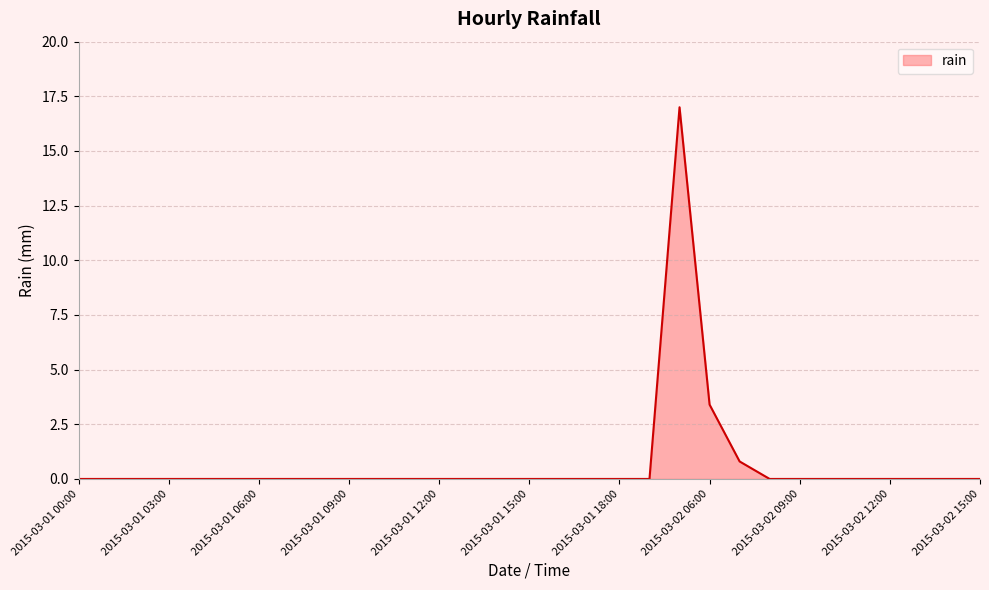

What is the greatest value displayed?

17.0